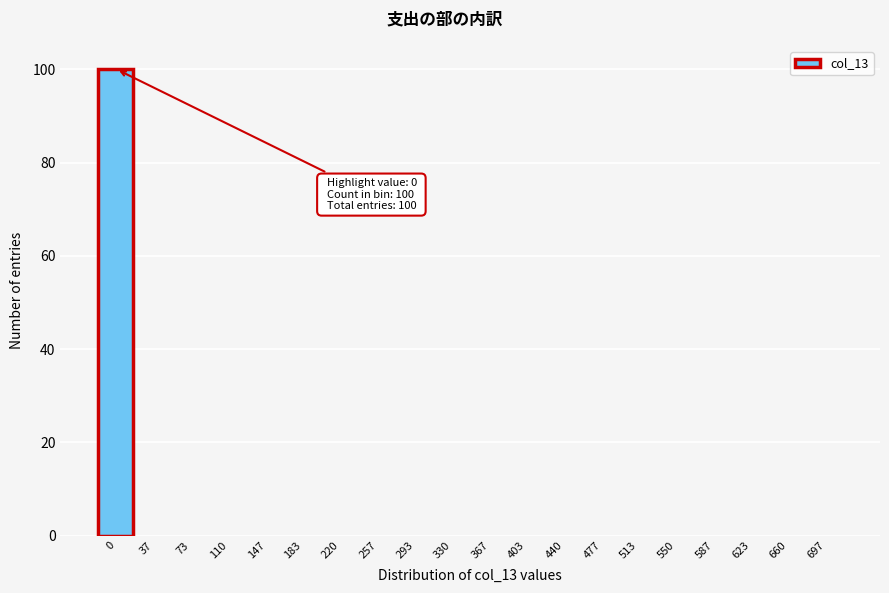

Reading left to right, what are all the values shown in this chart?

0=100	37=0	73=0	110=0	147=0	183=0	220=0	257=0	293=0	330=0	367=0	403=0	440=0	477=0	513=0	550=0	587=0	623=0	660=0	697=0